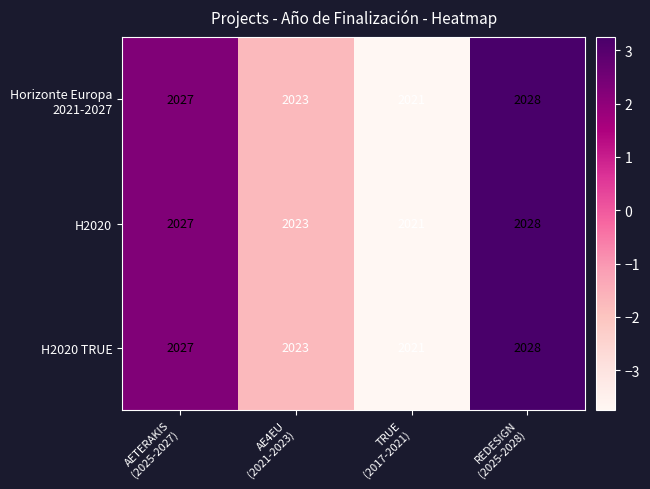

Count the H2020 values in the range 2023 to 2028.

3